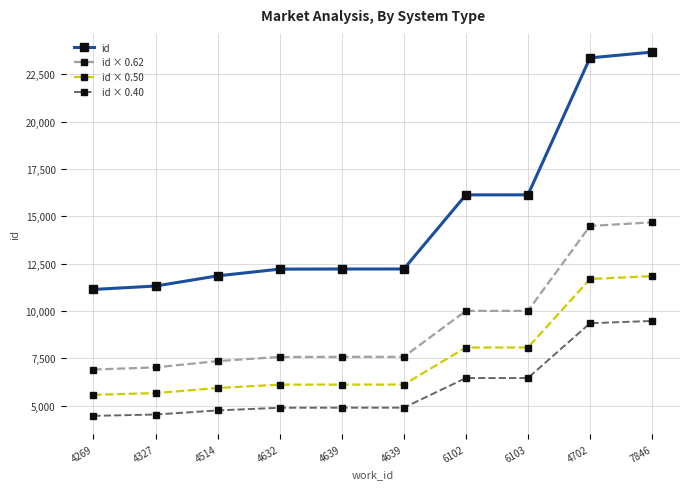

What is the approximate value of id × 0.50 at 4702?

11685.5